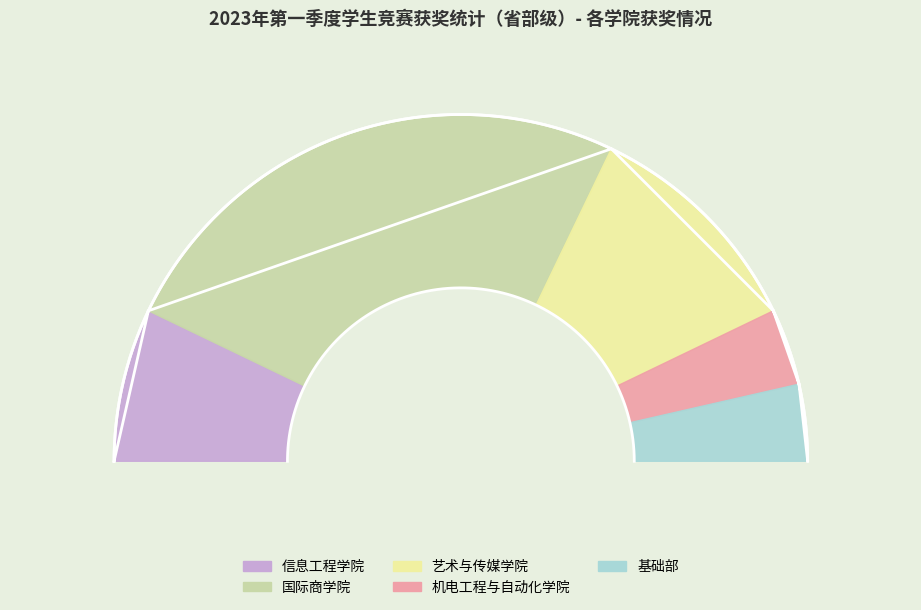

To the nearest percent, what is the difference between the largest and smallest slice percentages?

43%